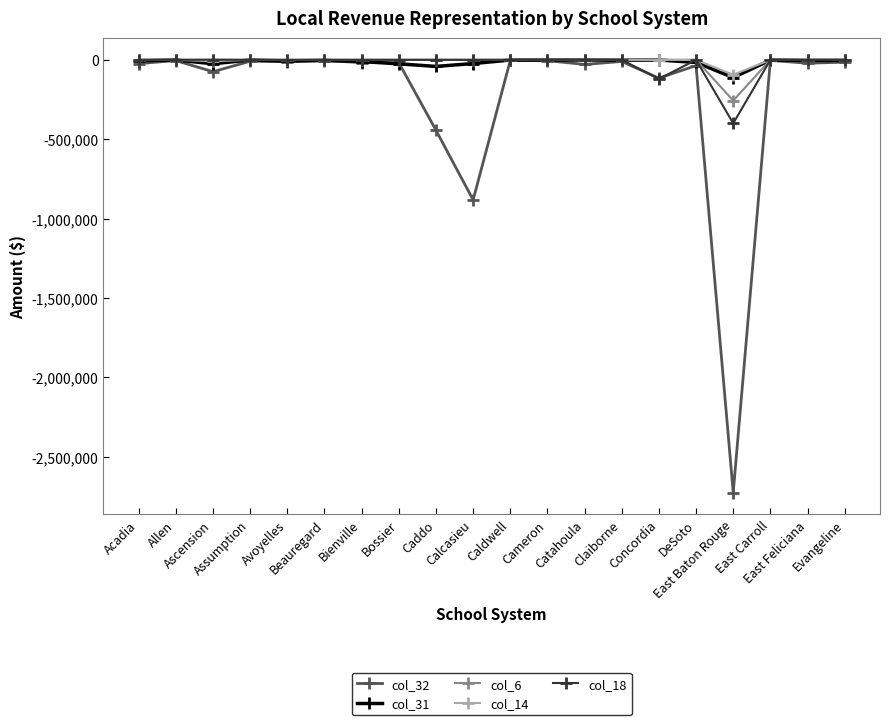

True or false: col_18 has more than 0 interior local peaks.

True